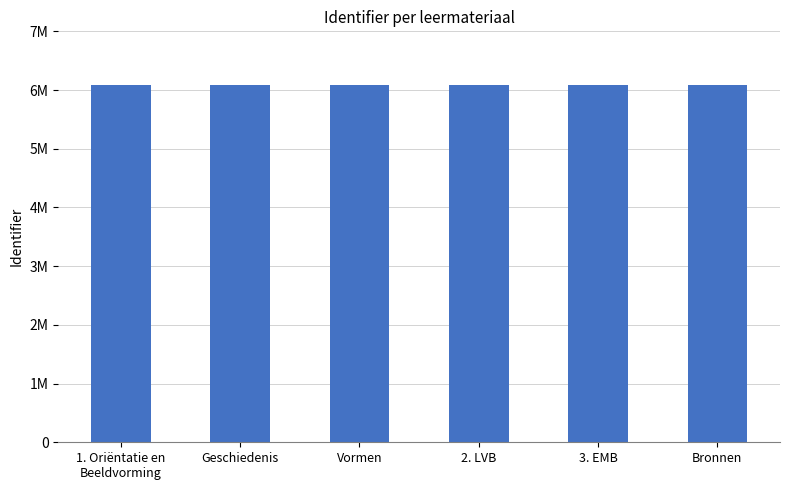

How many data points are above 6077964?

2